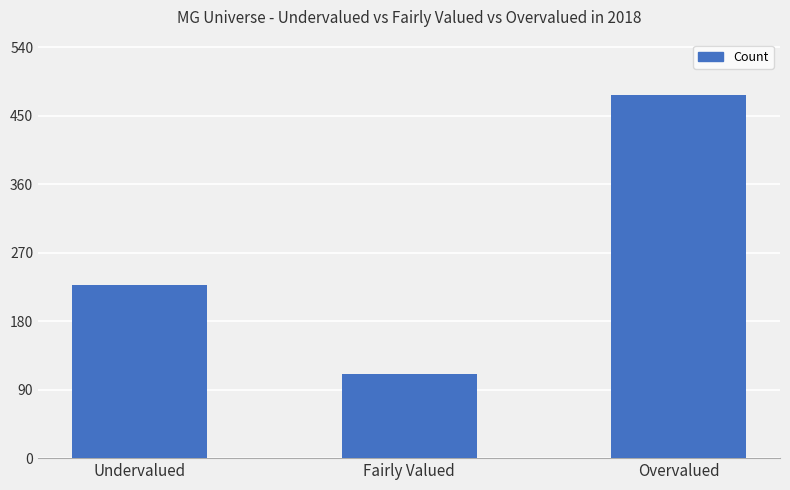

How many distinct data groups are displayed?

1